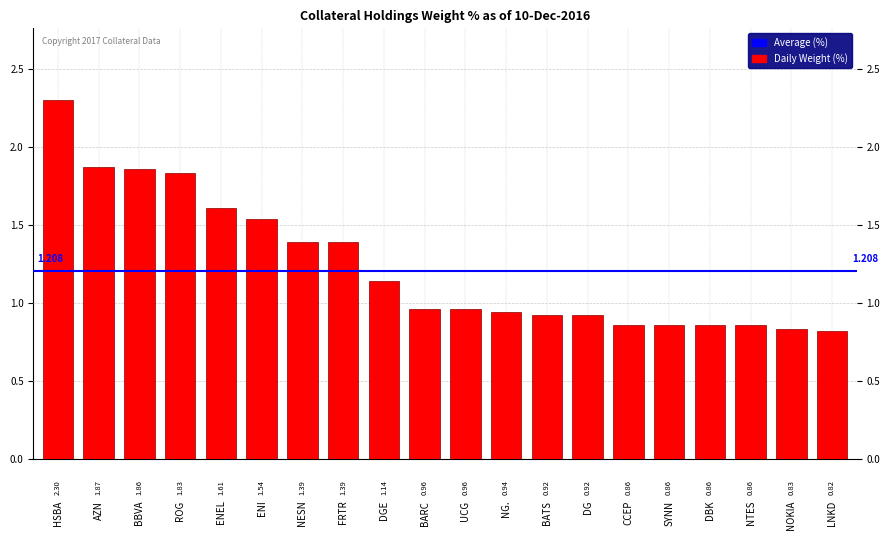

The chart shows a value of 0.5 at DBK. True or false?

False